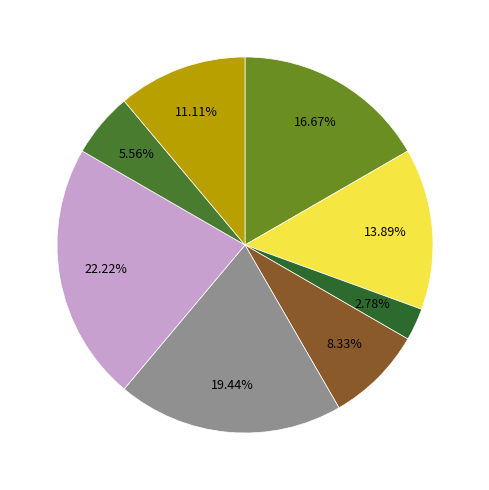

Is there a majority slice in this chart?

No